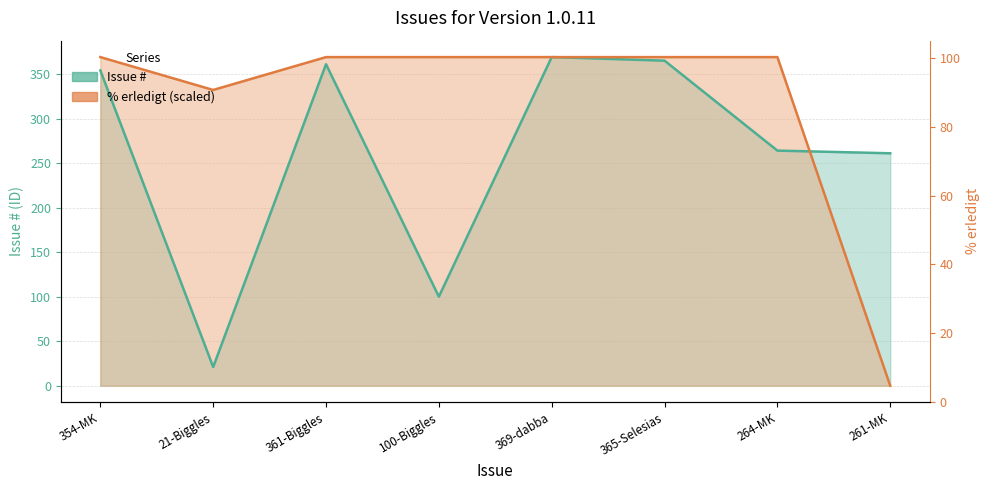

Reading left to right, list all the values displayed in this chart.

Issue #: 354.0	21.0	361.0	100.0	369.0	365.0	264.0	261.0
% erledigt (scaled): 369.0	332.1	369.0	369.0	369.0	369.0	369.0	0.0